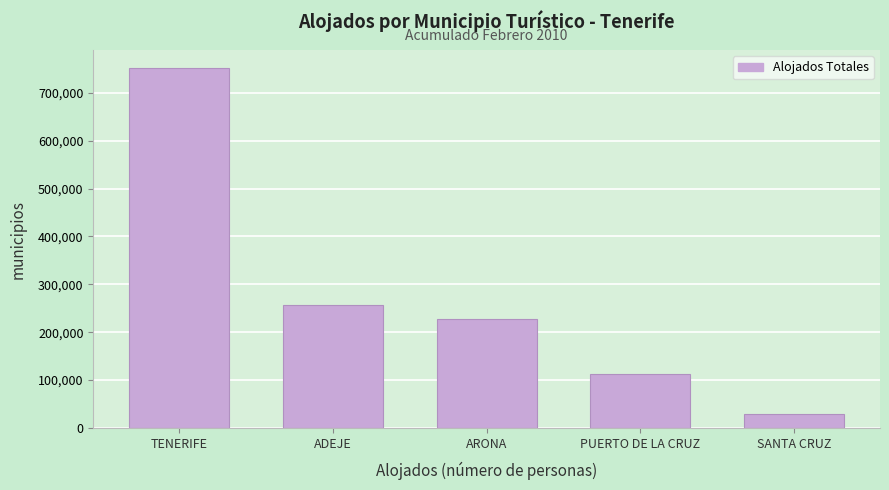

Reading right to left, transcribe all the data shown in this chart.

SANTA CRUZ=29947	PUERTO DE LA CRUZ=112649	ARONA=226771	ADEJE=256956	TENERIFE=751784